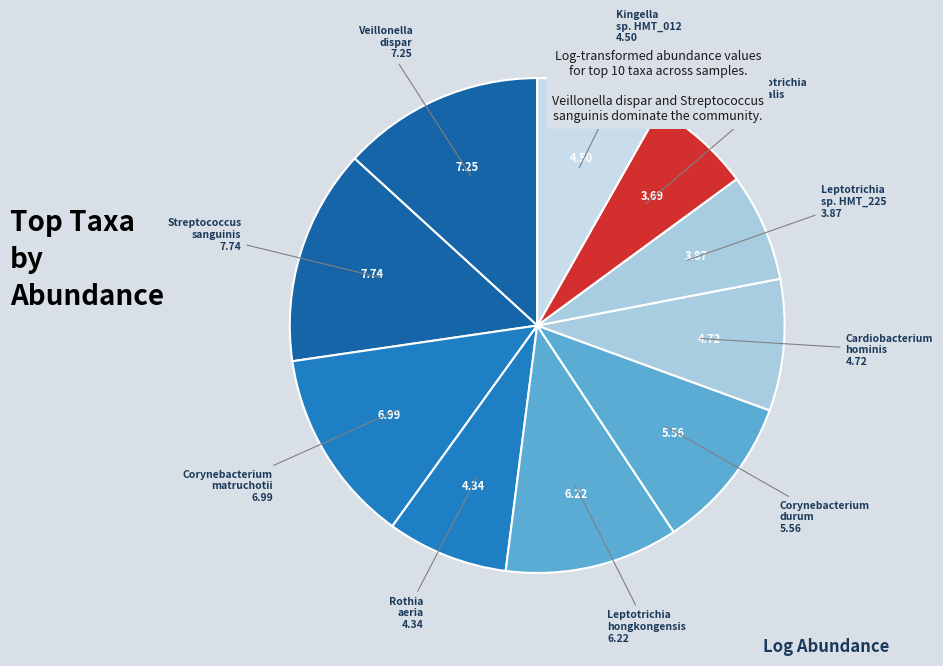

Which slice is the largest?

Streptococcus sanguinis (SP261)